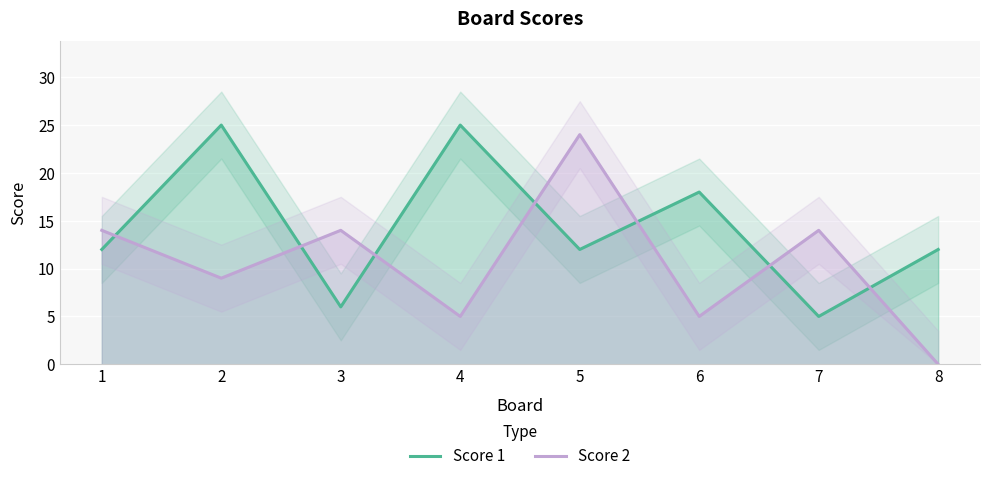

Where is Score 2 nearest to the value 12?

1